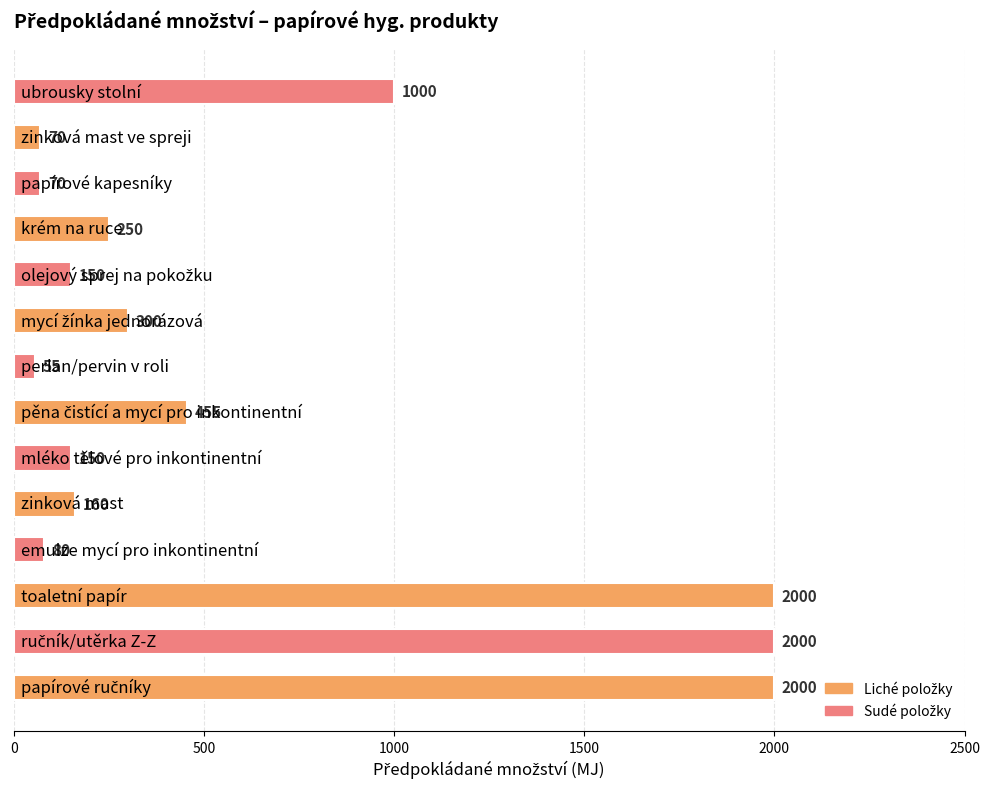

Reading top to bottom, transcribe all the data shown in this chart.

1000	70	70	250	150	300	55	455	150	160	80	2000	2000	2000